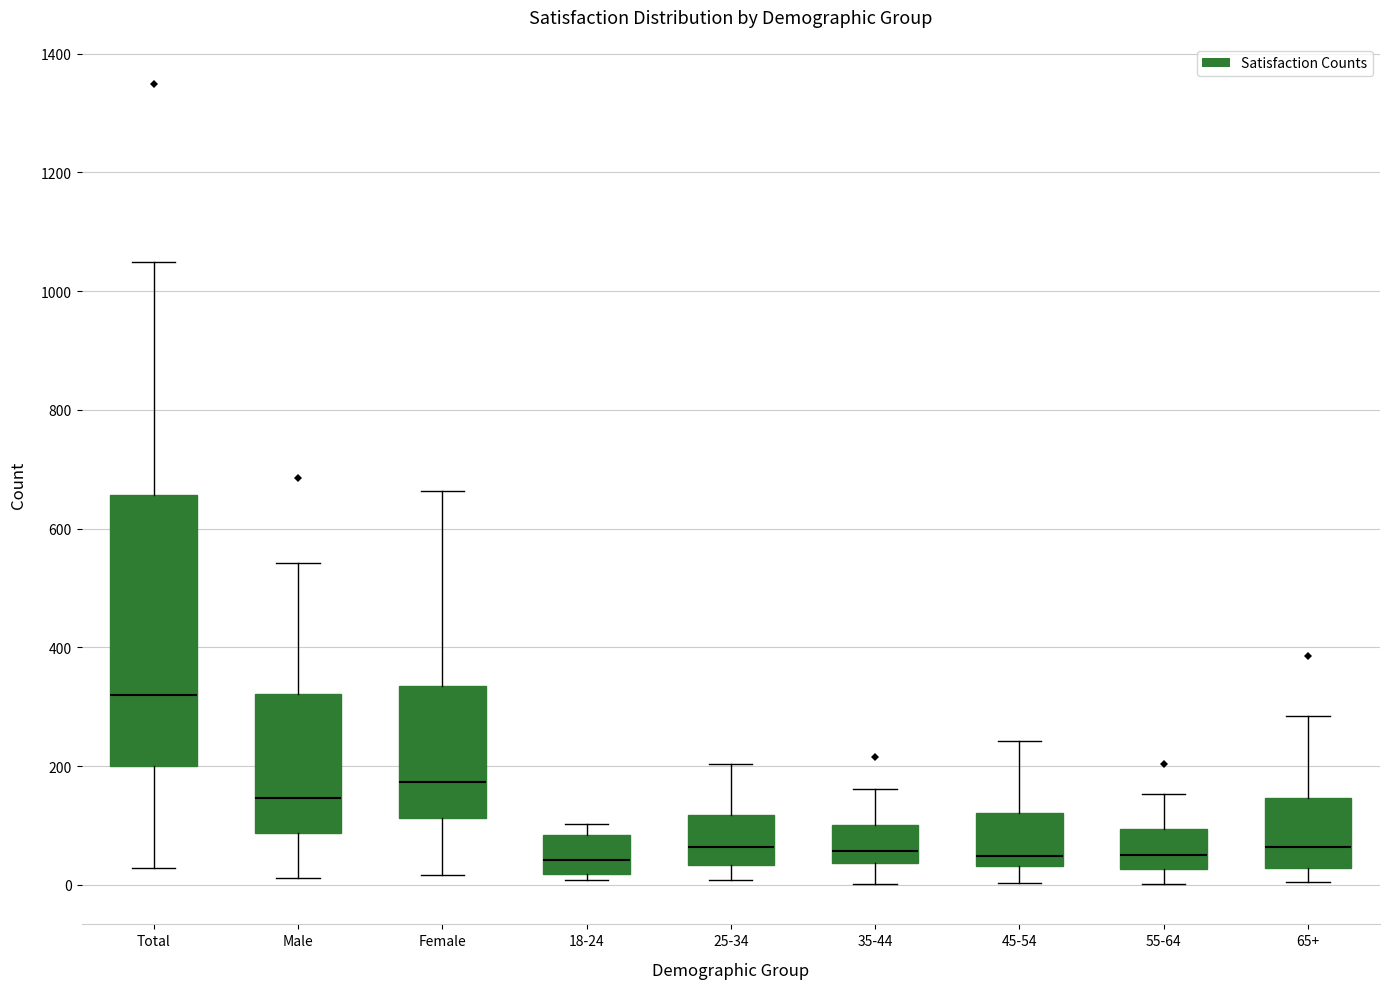

Reading left to right, read every box against the y-axis: the position of its median line, the range the box covers, and the ends of its whiskers. The values are not printed on the chart, so give them approximately, as read against the axis.

Total: median 320, box 200 to 660, whiskers 20 to 1040
Male: median 140, box 80 to 320, whiskers 20 to 540
Female: median 180, box 120 to 340, whiskers 20 to 660
18-24: median 40, box 20 to 80, whiskers 0 to 100
25-34: median 60, box 40 to 120, whiskers 0 to 200
35-44: median 60, box 40 to 100, whiskers 0 to 160
45-54: median 40 (just above the box's lower edge), box 40 to 120, whiskers 0 to 240
55-64: median 60, box 20 to 100, whiskers 0 to 160
65+: median 60, box 20 to 140, whiskers 0 to 280